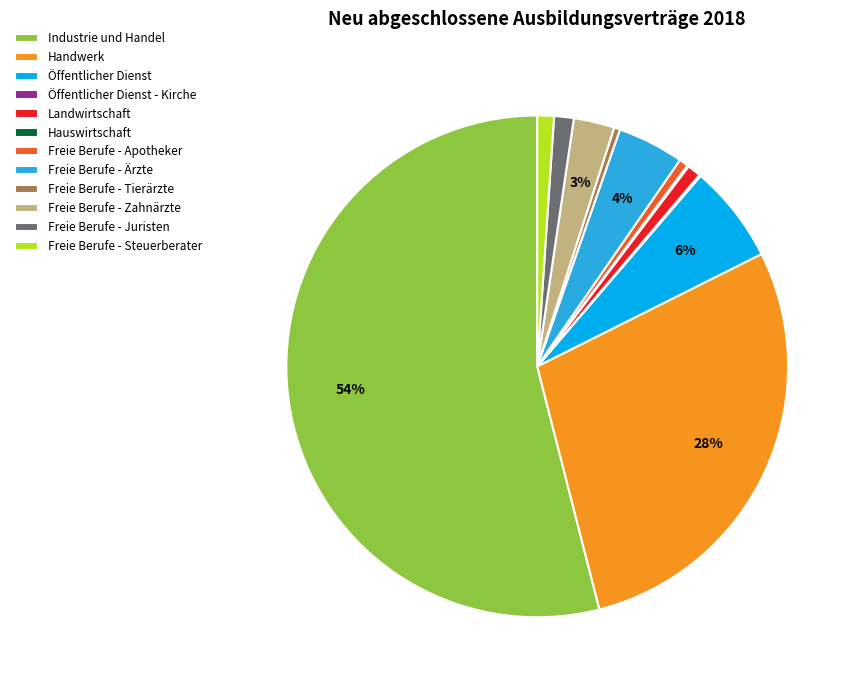

Is the sum of Freie Berufe - Tierärzte and Handwerk greater than half?

No